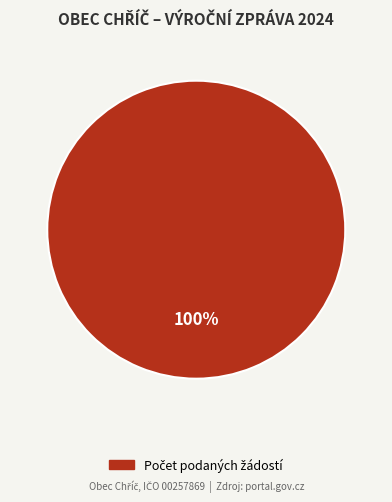

Is there any slice that represents more than half of the pie?

Yes